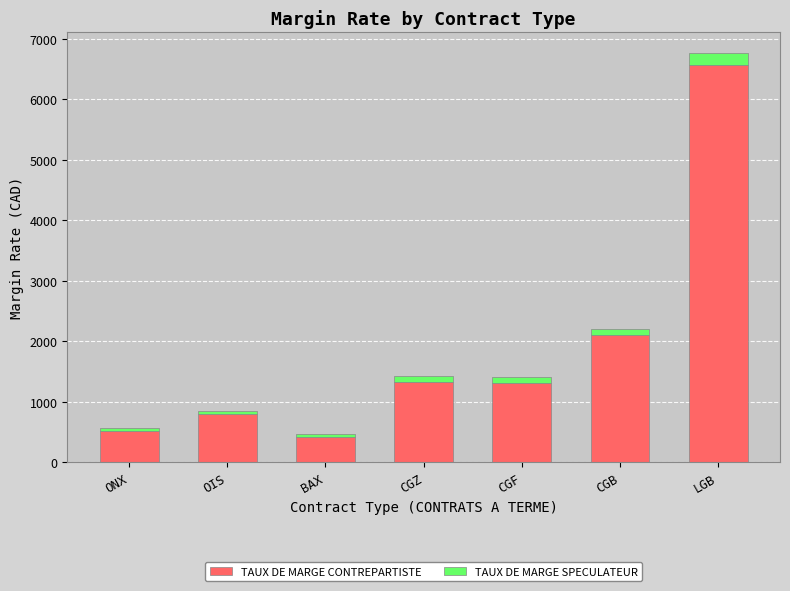

What is the value of the TAUX DE MARGE CONTREPARTISTE bar at the 5th from the left?

1309